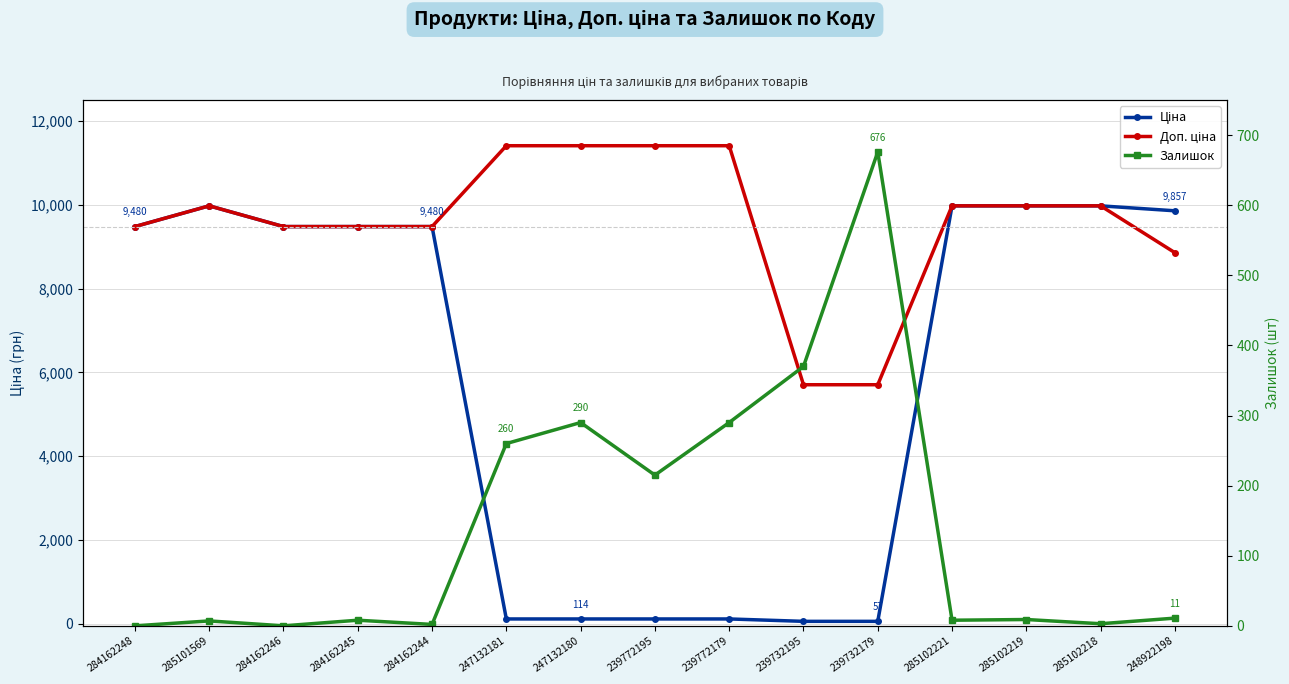

How many distinct data groups are displayed?

3